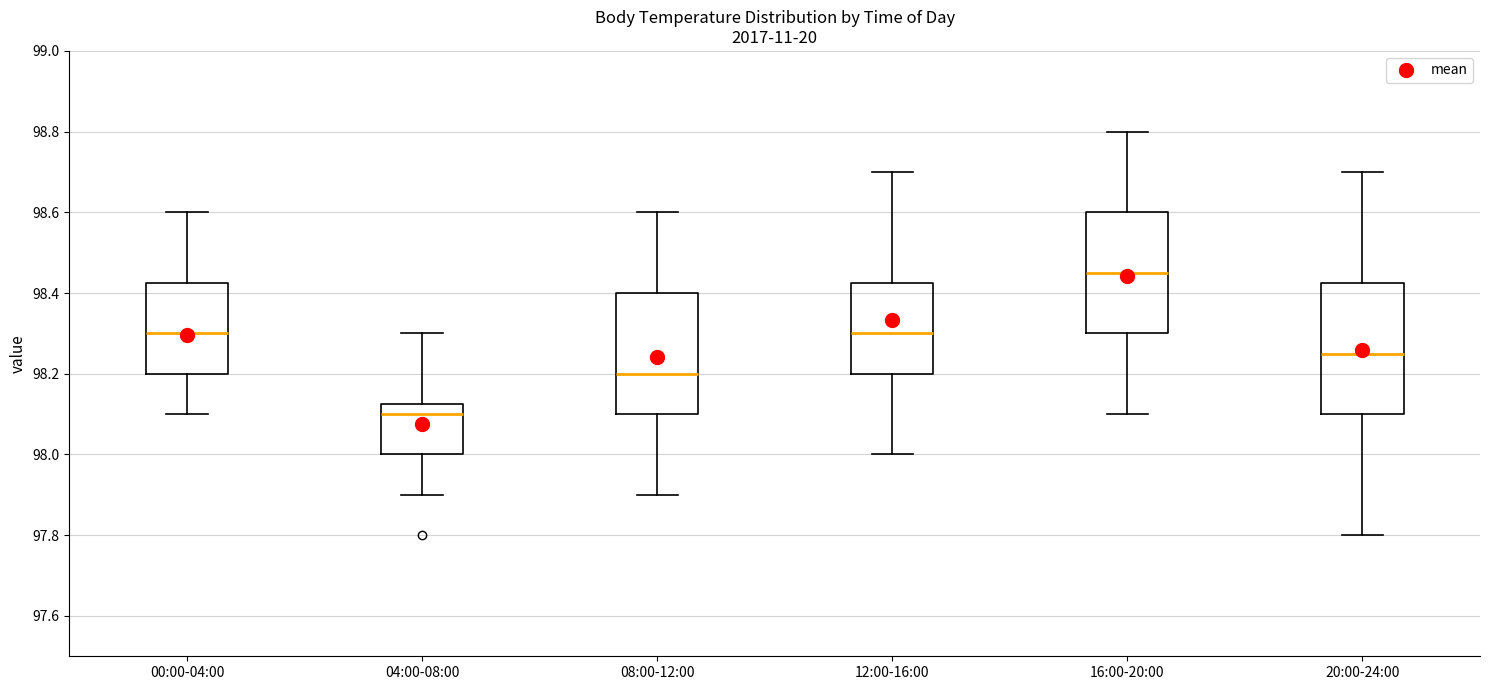

Where is the upper edge of the box for 20:00-24:00 on the y-axis? The values are not printed on the chart, so give them approximately, as read against the axis.

98.42